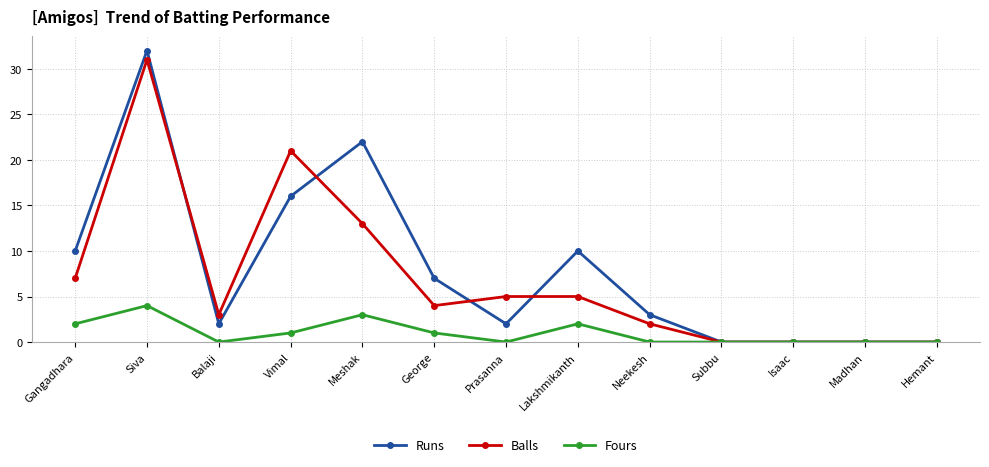

In Fours, how many points are higher than both neighbors (excluding endpoints)?

3